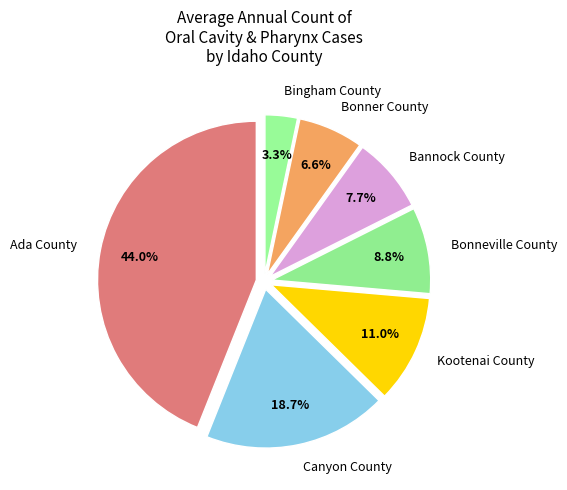

Rank the categories by value from lowest to highest.

Bingham County, Bonner County, Bannock County, Bonneville County, Kootenai County, Canyon County, Ada County